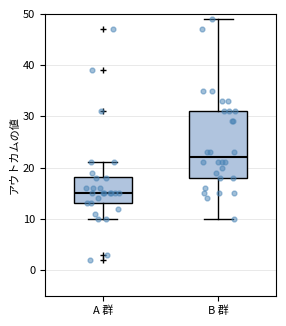

Which box has the lowest median line?

A 群